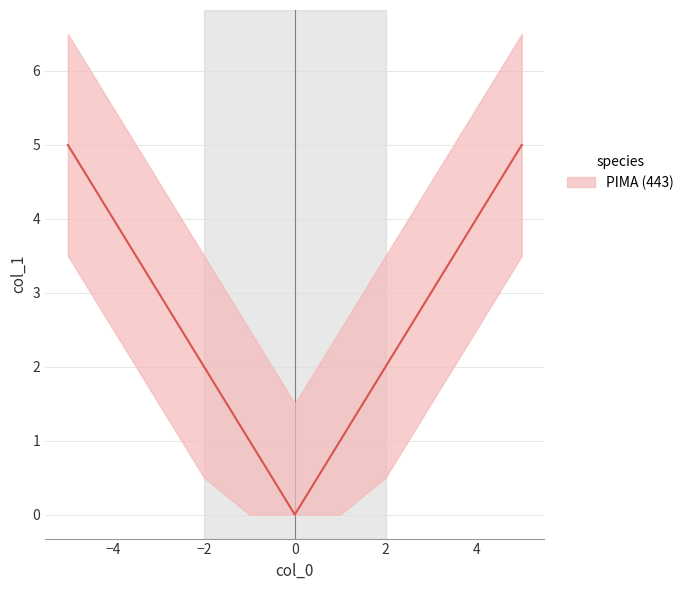

True or false: the data has more than 0 interior local peaks.

False